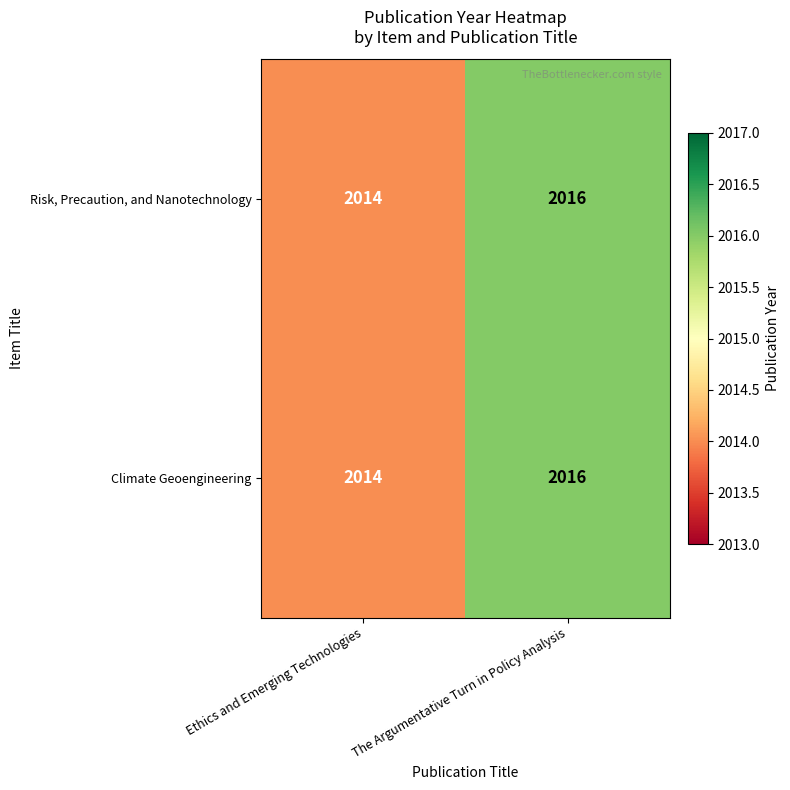

At which category is the sum across all series the highest?

The Argumentative Turn in Policy Analysis